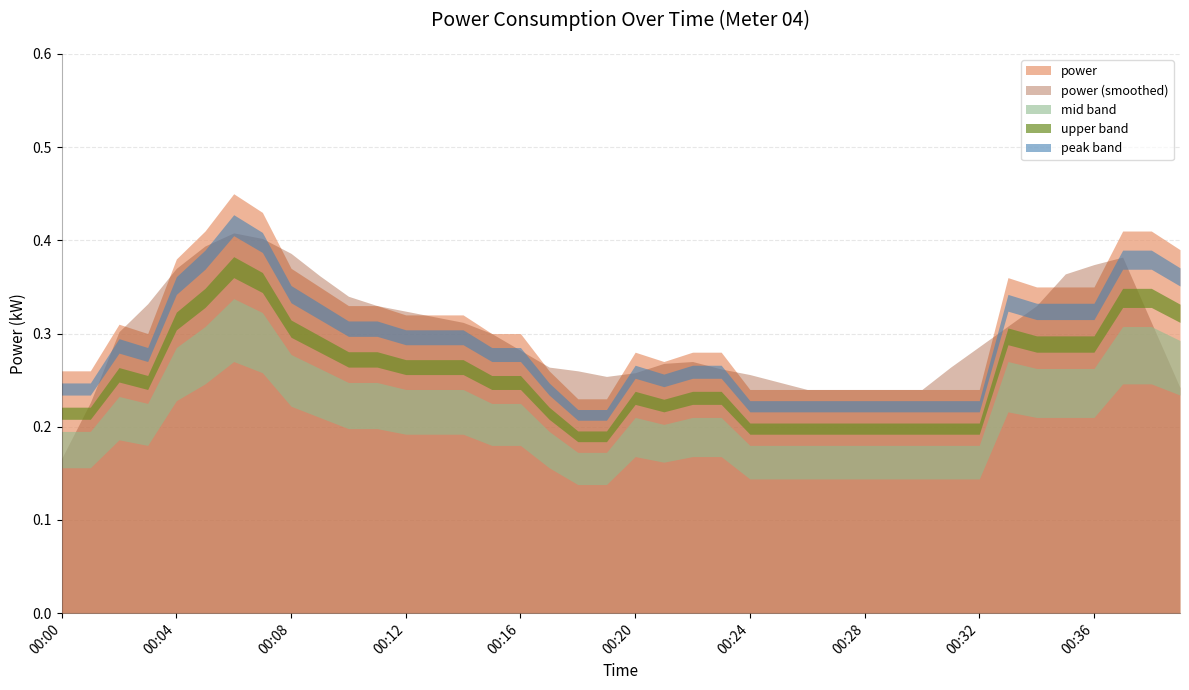

True or false: the data shows 0.1 at 00:23.

False